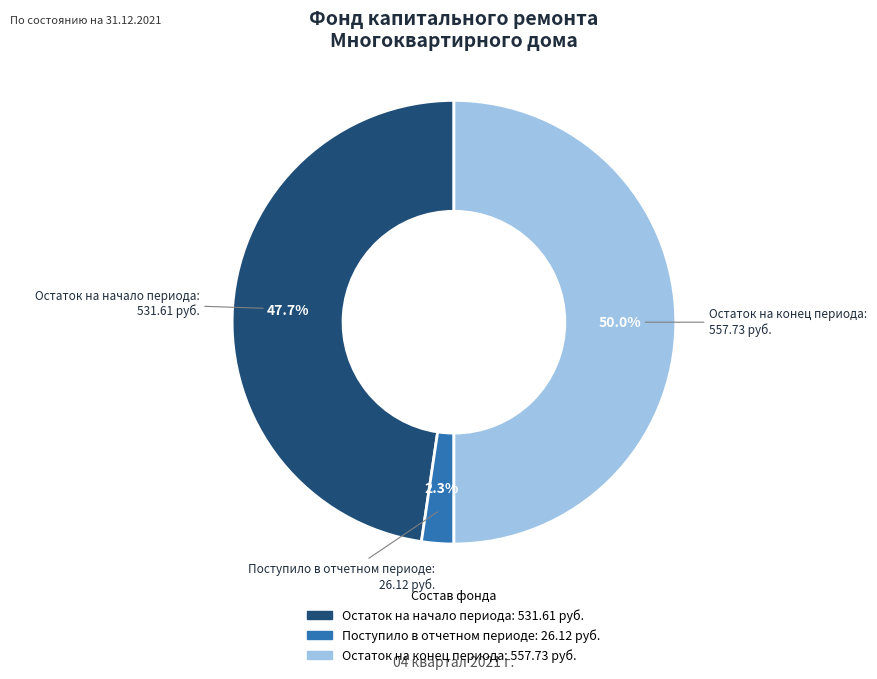

To the nearest percent, what percentage of the pie is Остаток на начало периода?

48%